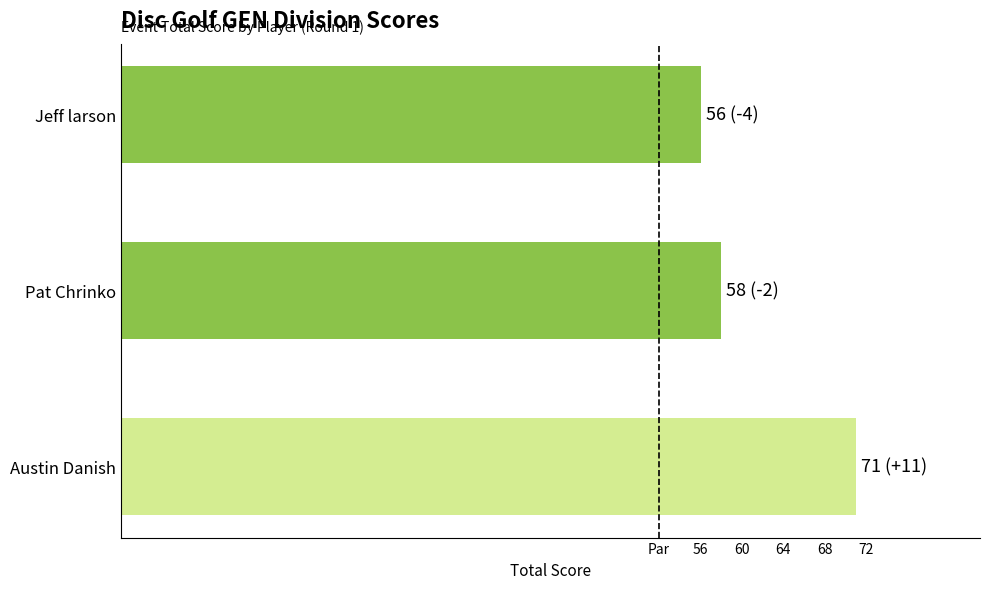

Rank the categories by value from highest to lowest.

Austin Danish, Pat Chrinko, Jeff larson